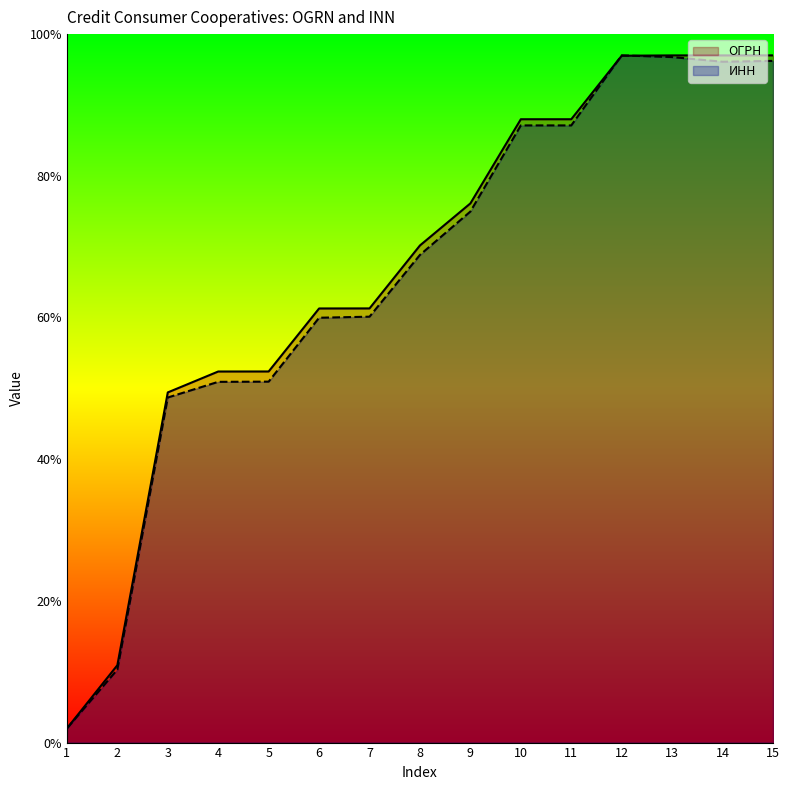

What is the sum of all ИНН values?

9.9